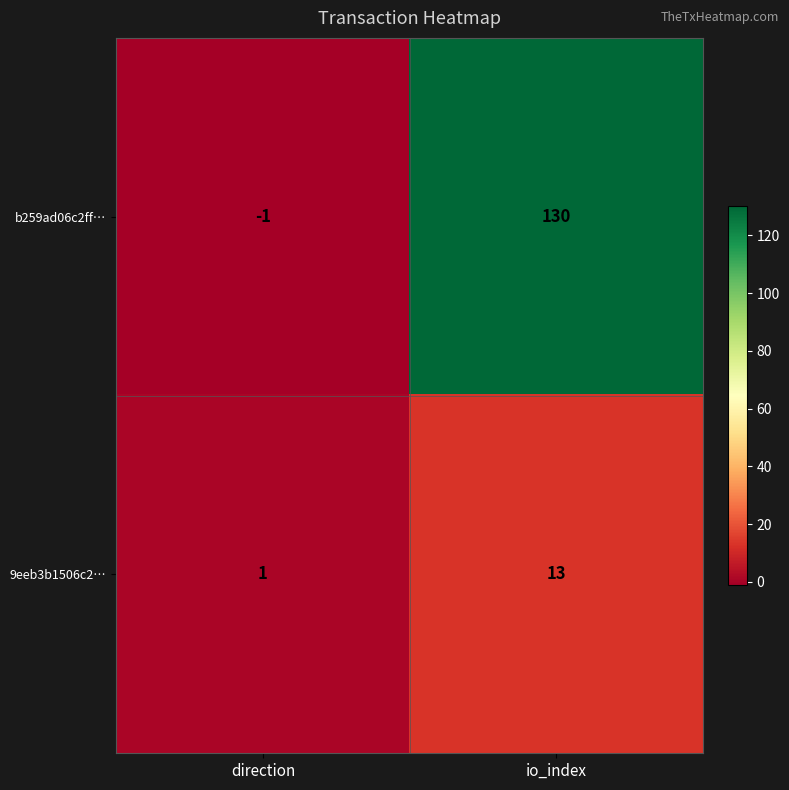

Is the value of b259ad06c2ff… at io_index greater than the value of 9eeb3b1506c2… at io_index?

Yes